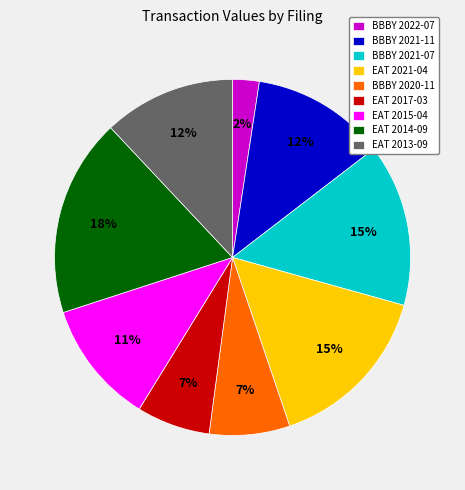

Is there any slice that represents more than half of the pie?

No